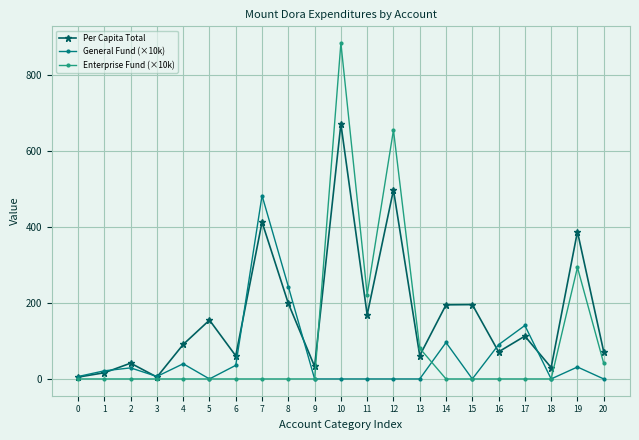

True or false: General Fund (×10k) has a value of -165.7 at 10.

False